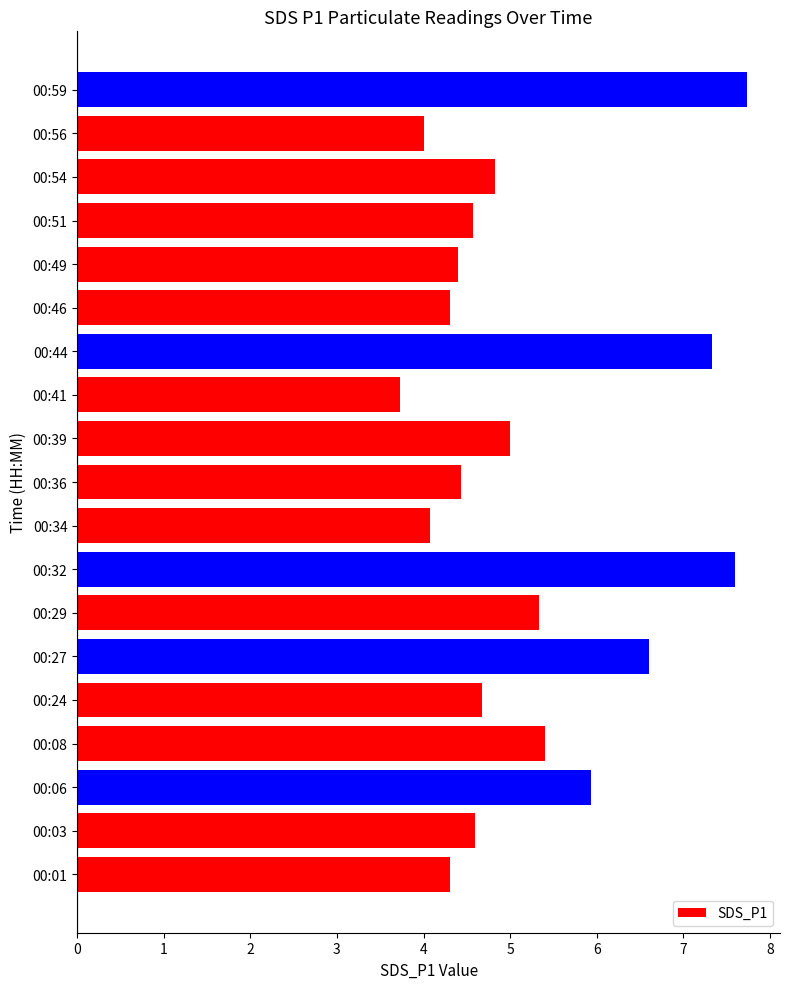

What is the average value?

5.2